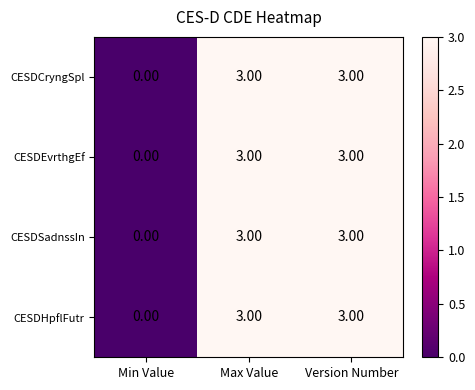

What is the total value across all series at Max Value?

12